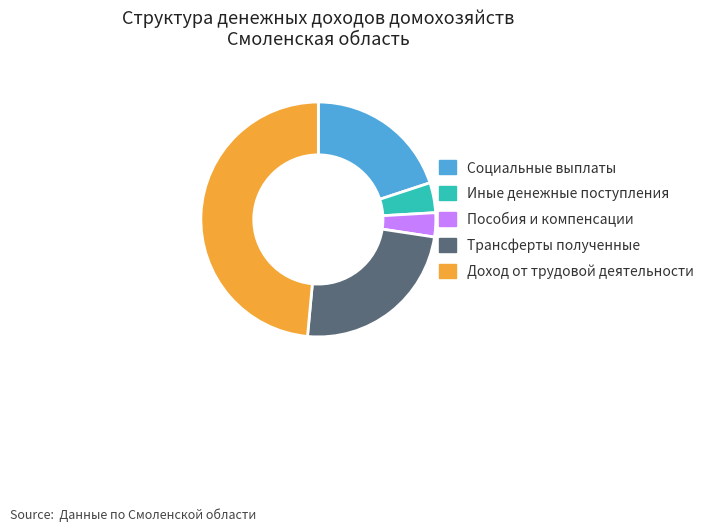

Rank the categories by value from highest to lowest.

Доход от трудовой деятельности, Трансферты полученные, Социальные выплаты, Иные денежные поступления, Пособия и компенсации